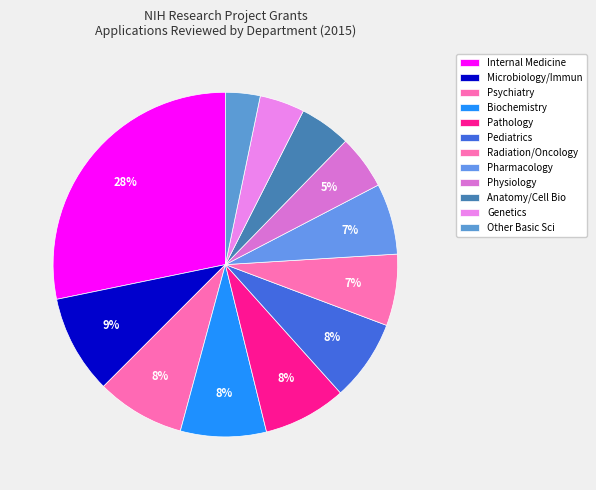

Count the number of slices in the pie.

12